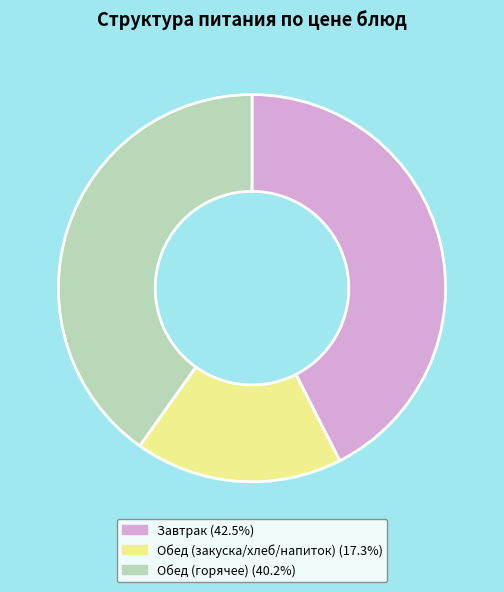

Does any single category account for the majority?

No